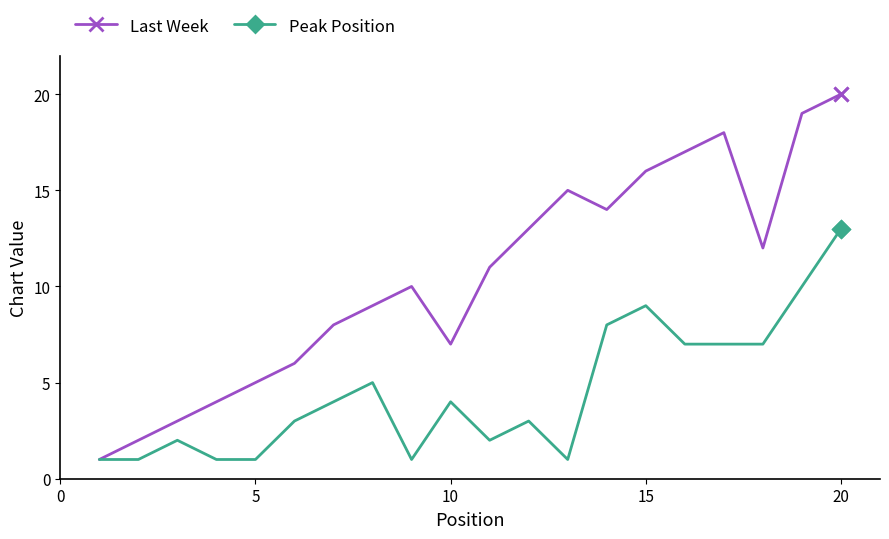

Reading left to right, transcribe all the data shown in this chart.

Last Week: 1	2	3	4	5	6	8	9	10	7	11	13	15	14	16	17	18	12	19	20
Peak Position: 1	1	2	1	1	3	4	5	1	4	2	3	1	8	9	7	7	7	10	13